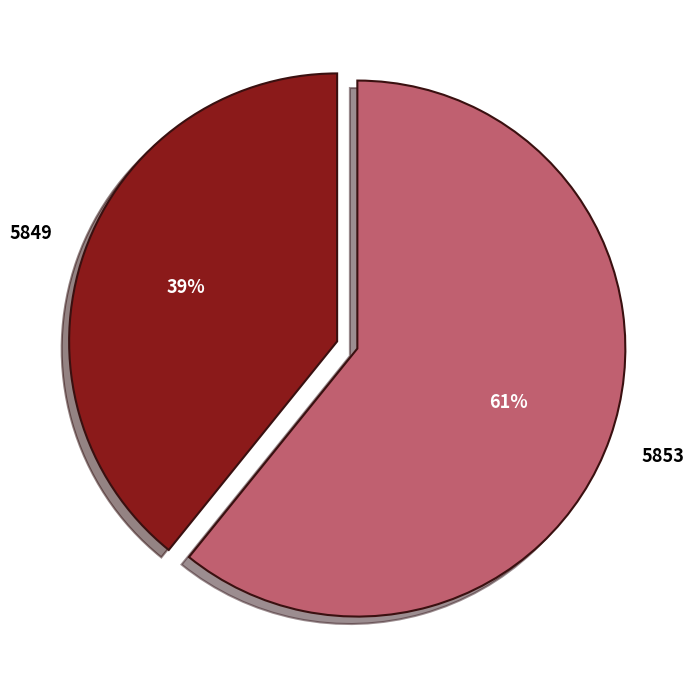

The 5853 slice represents 61% of the pie. True or false?

True